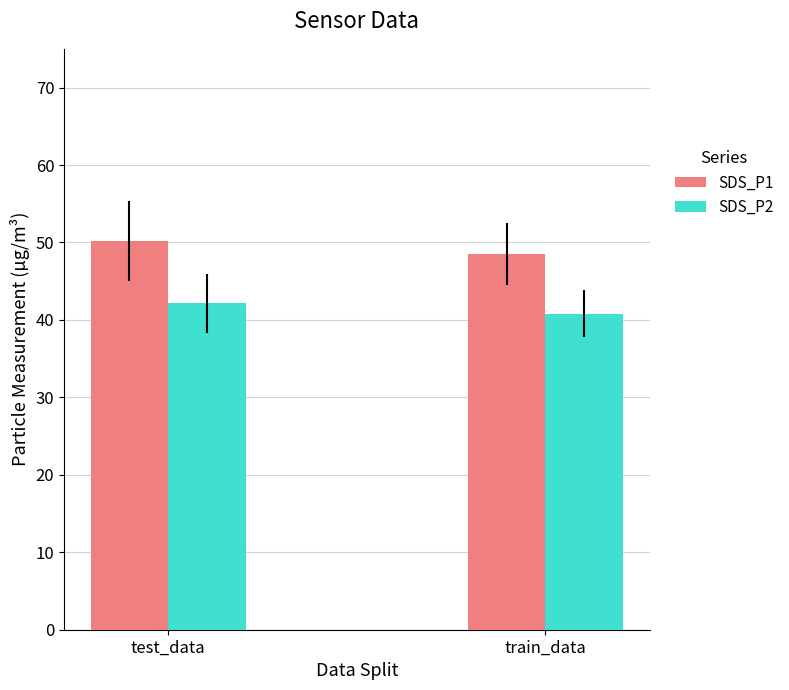

Reading left to right, list all the values displayed in this chart.

SDS_P1: test_data=50.1	train_data=48.5
SDS_P2: test_data=42.1	train_data=40.8